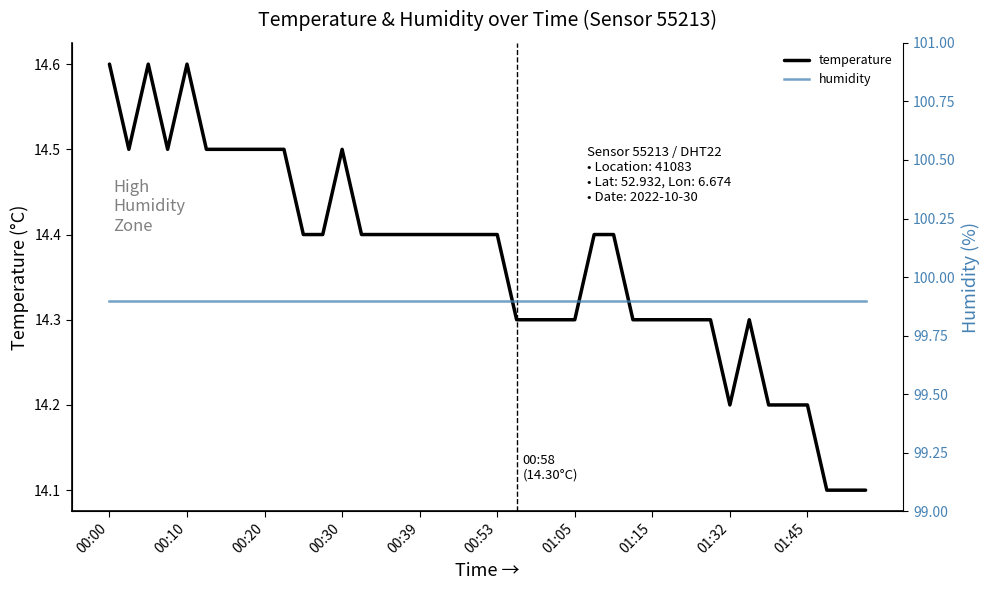

What is the label of the 12th point from the left?

11